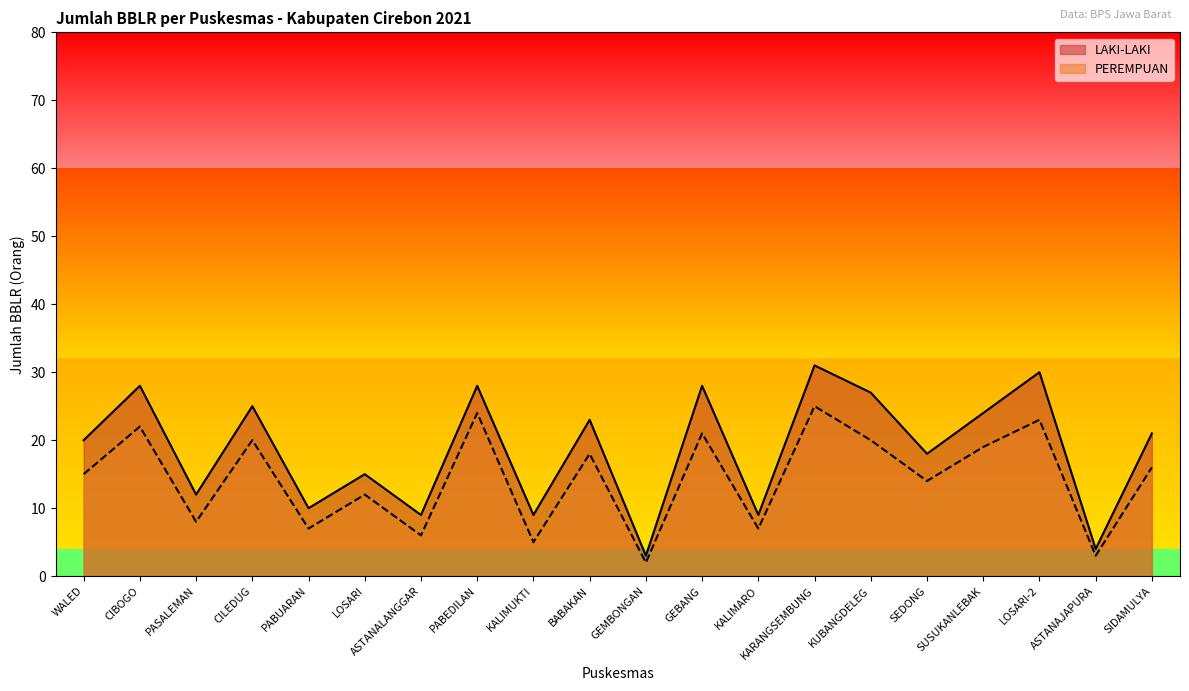

True or false: PEREMPUAN and LAKI-LAKI cross at least once.

False